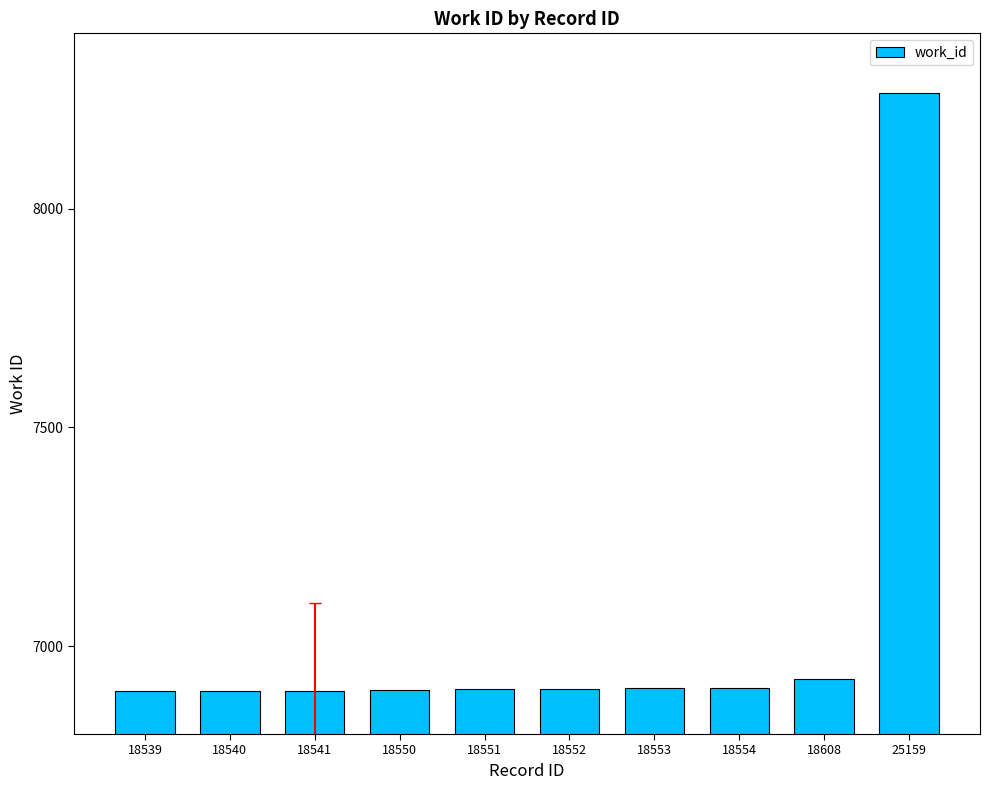

True or false: the data shows 2699 at 18553.

False